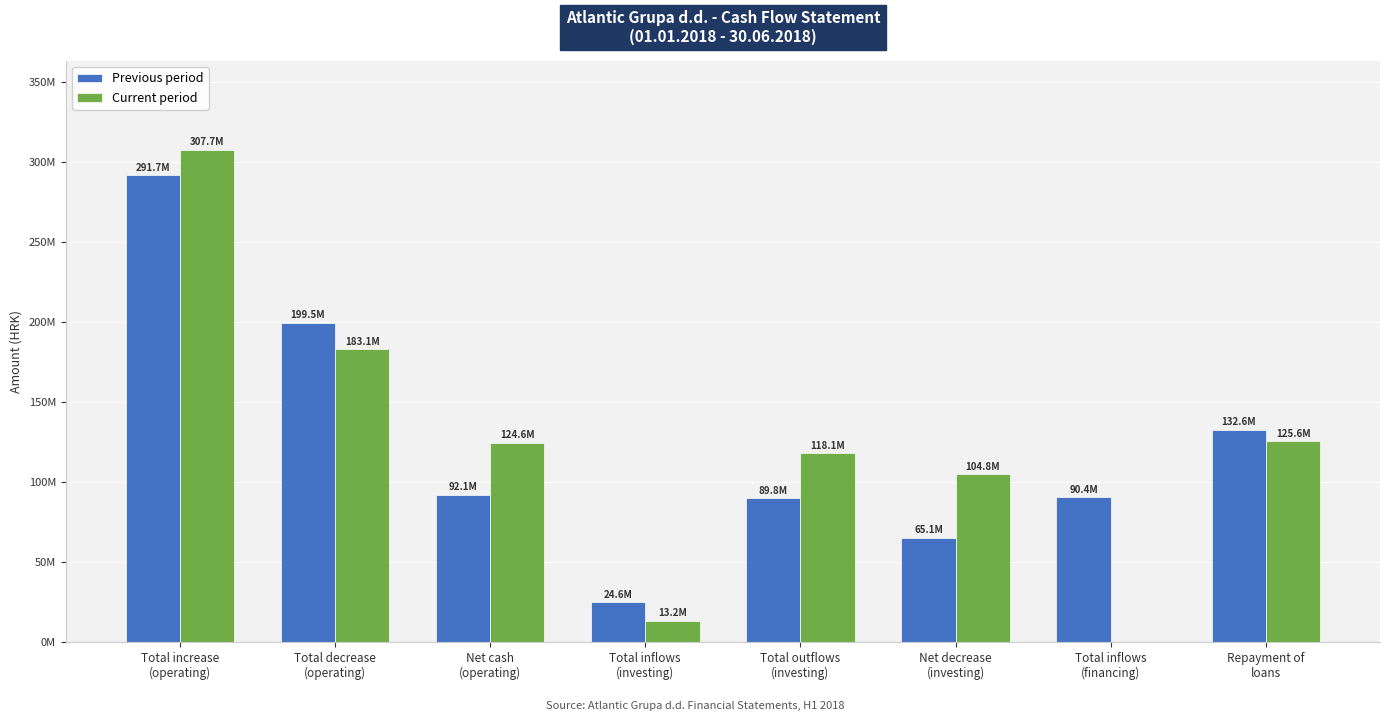

Reading left to right, extract all data points from this chart.

Previous period: 291659060	199515831	92143229	24635183	89763823	65128640	90377000	132638000
Current period: 307685417	183112819	124572598	13248975	118096223	104847248	0	125619000